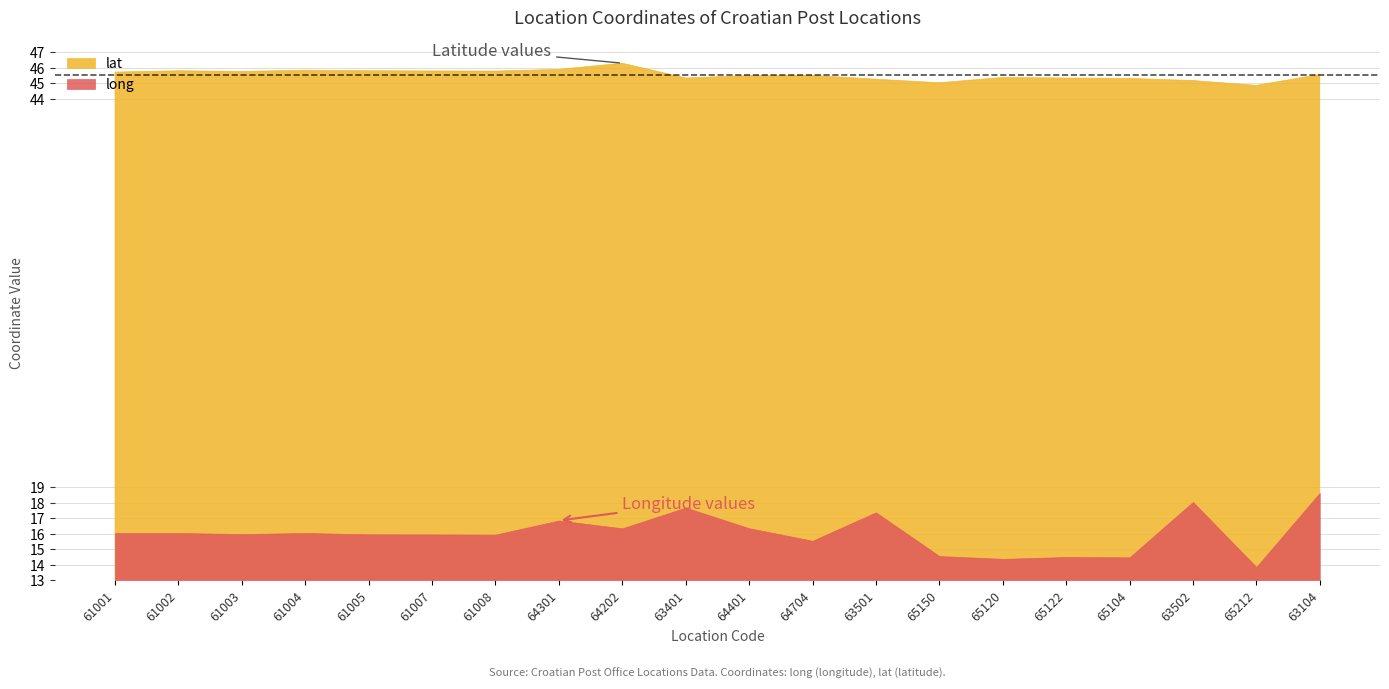

What are all the series names shown in the legend?

lat, long